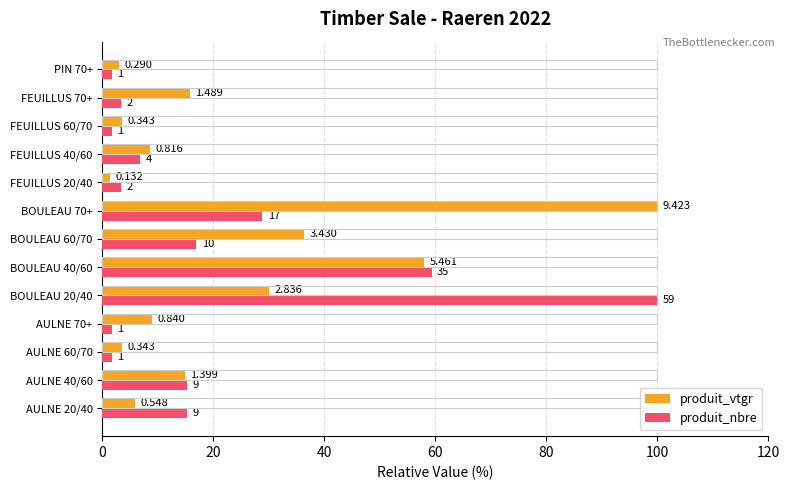

What position from the left is BOULEAU 20/40?

5